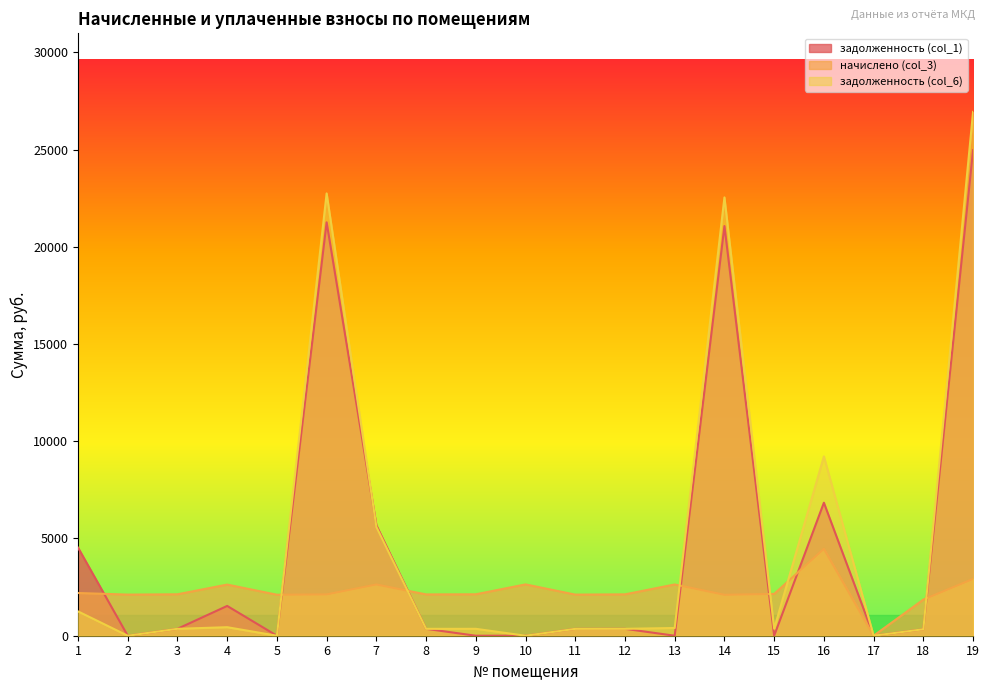

Rank the series by their maximum value, from highest to lowest.

задолженность (col_6), задолженность (col_1), начислено (col_3)